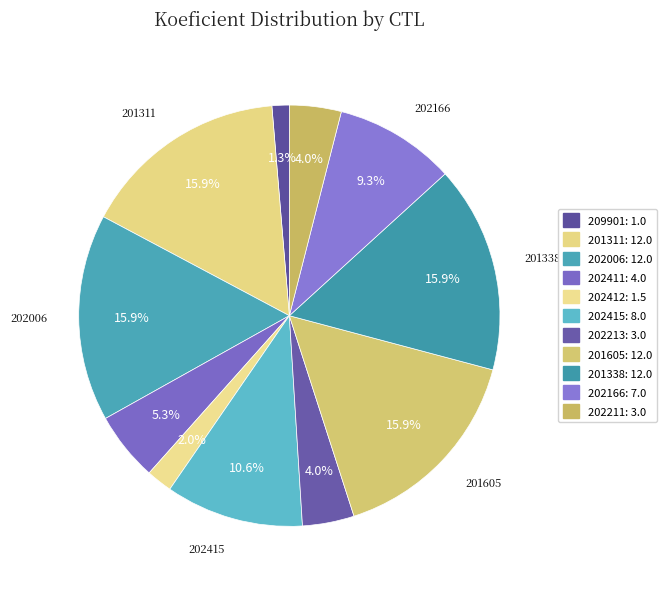

How many segments does this pie chart have?

11